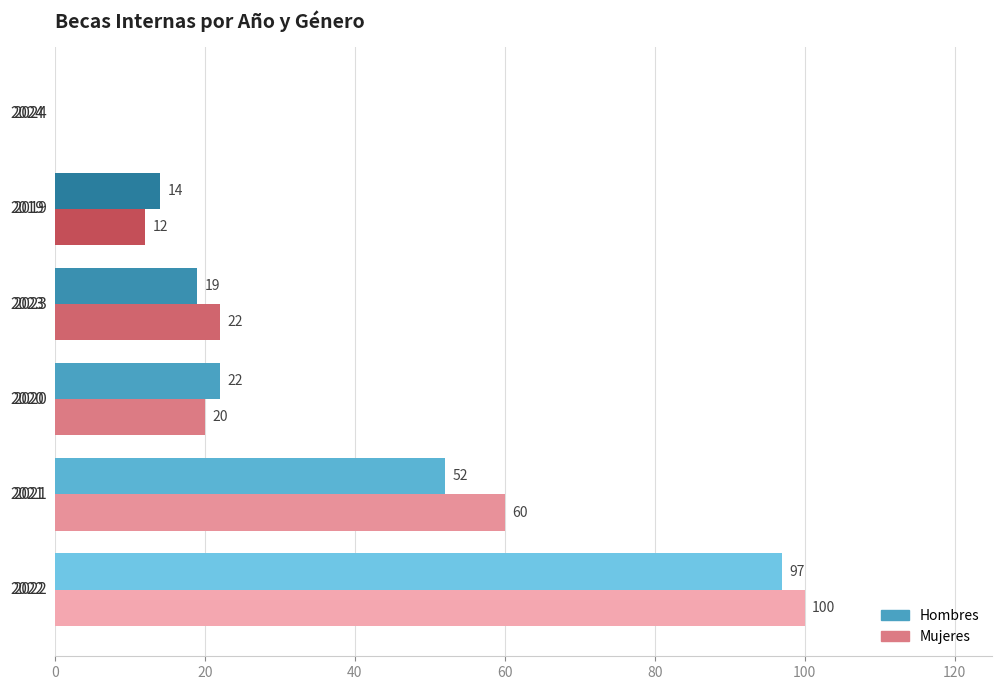

What are all the series names shown in the legend?

Hombres, Mujeres